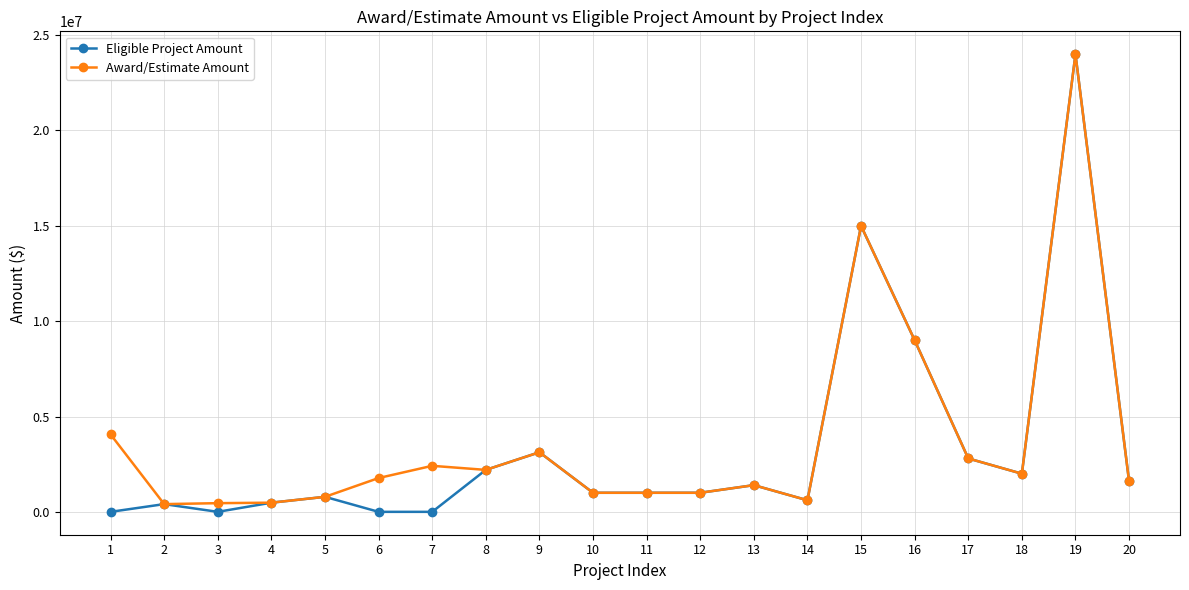

Is the value of Eligible Project Amount at 17 greater than the value of Award/Estimate Amount at 4?

Yes